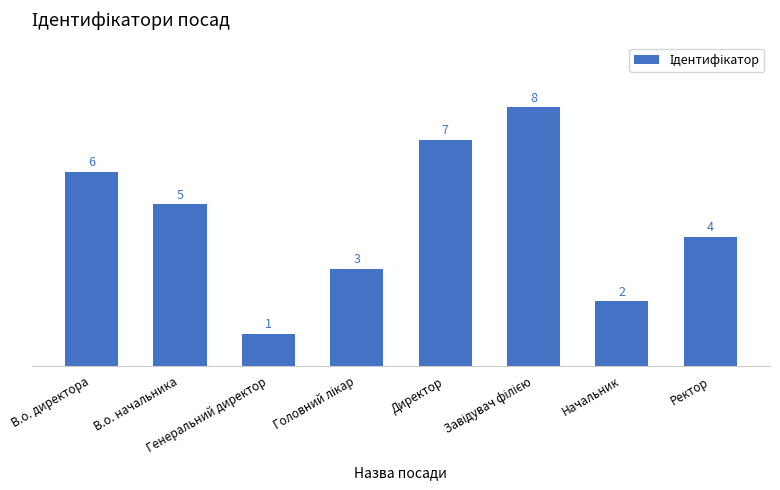

What position from the right is В.о. начальника?

7